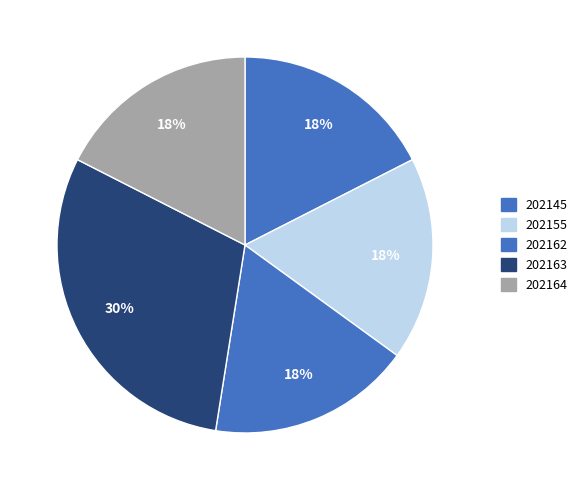

To the nearest percent, what is the difference between the largest and smallest slice percentages?

12%